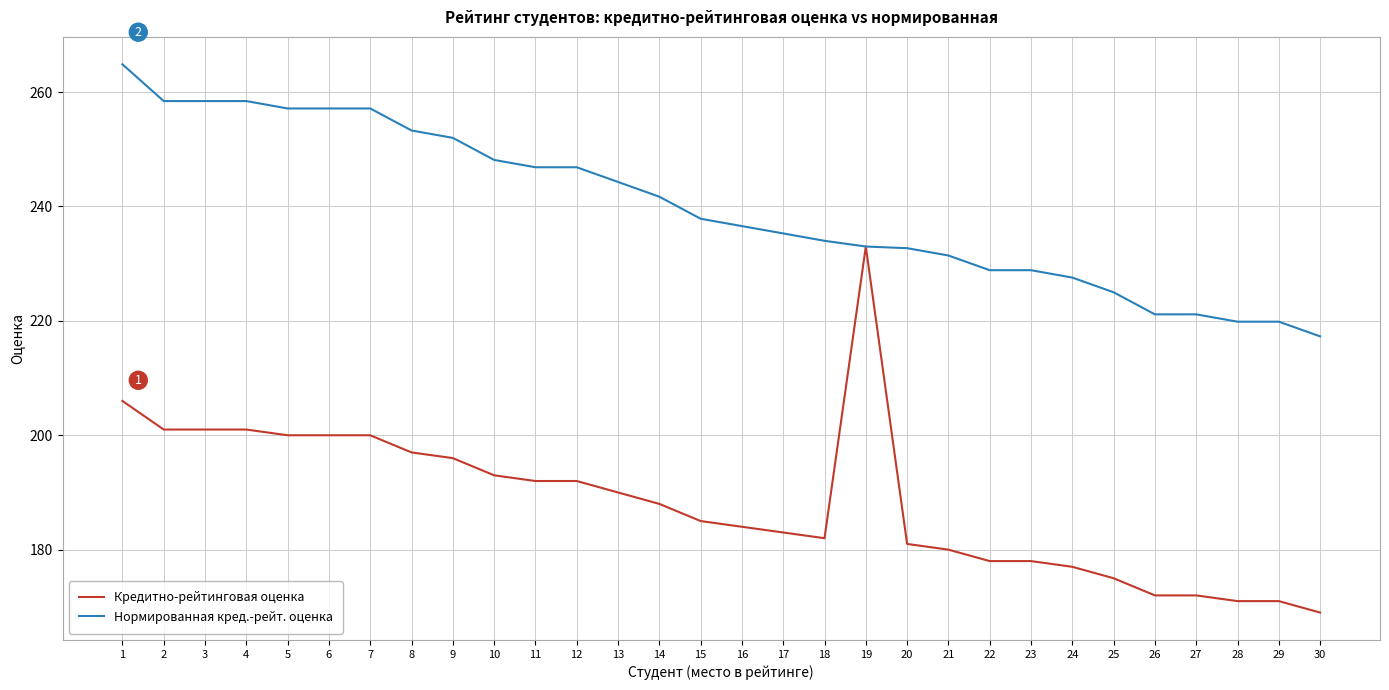

Between 18 and 27, which series saw the biggest shift?

Нормированная кред.-рейт. оценка